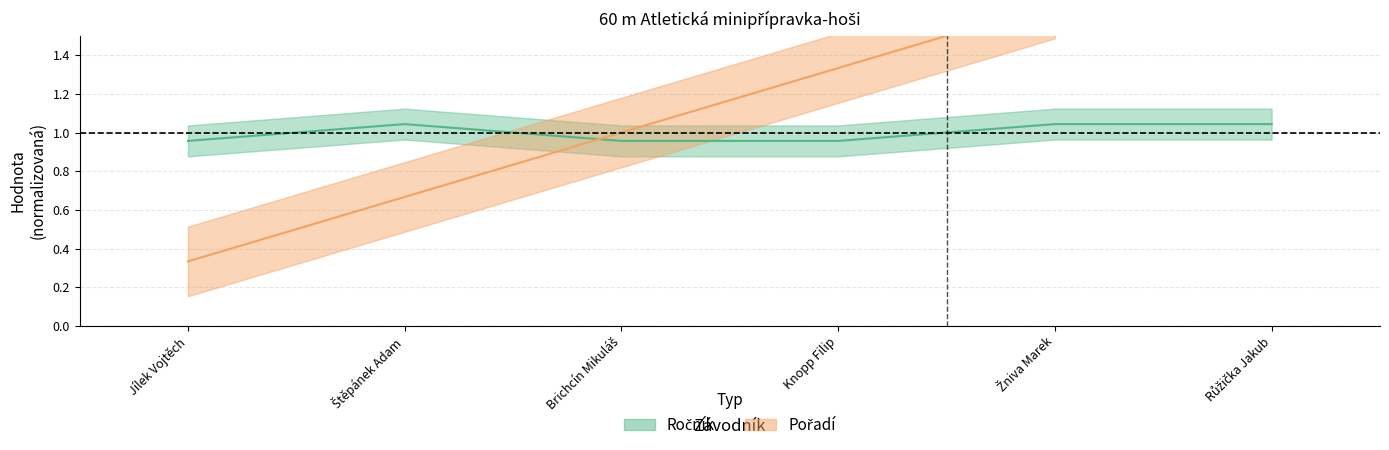

True or false: the data shows 0.7 at Štěpánek Adam.

False